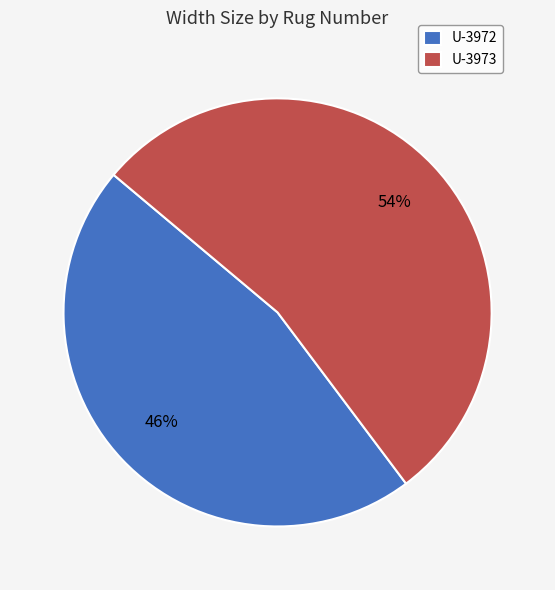

What is the largest slice in the pie chart?

U-3973